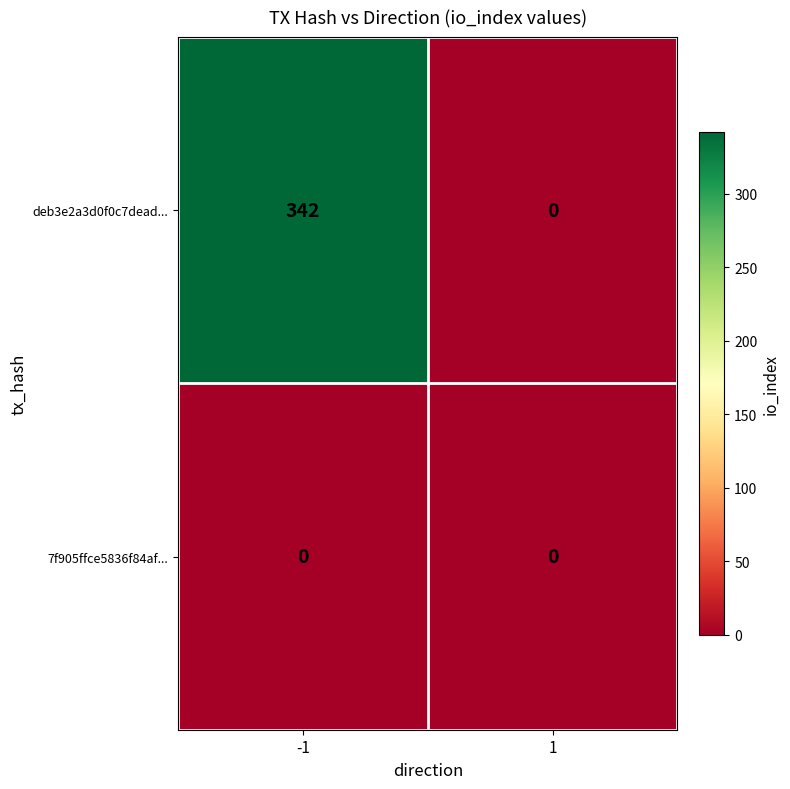

The value of deb3e2a3d0f0c7dead... at -1 is 176. True or false?

False